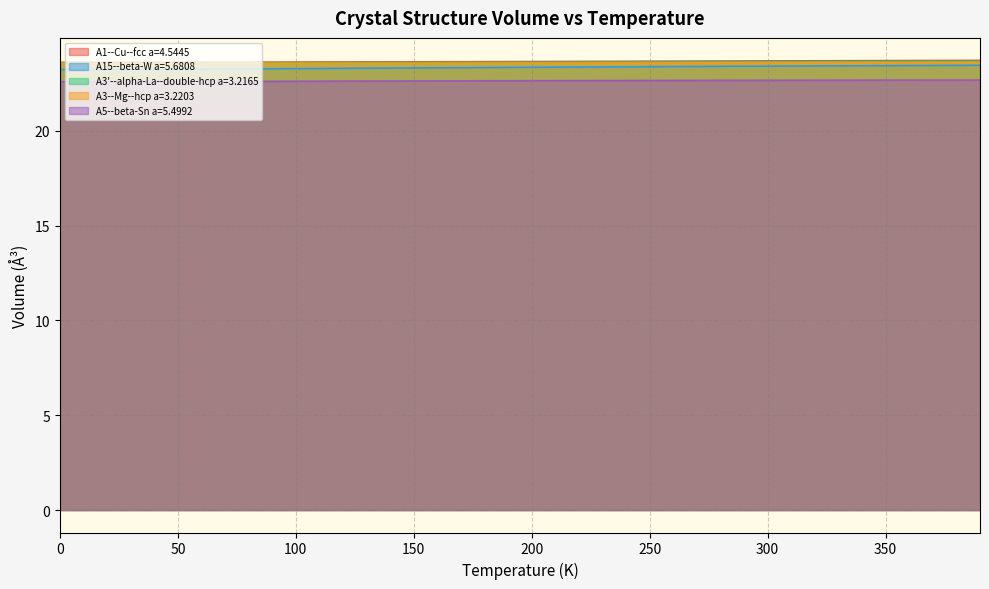

Which has a higher value, 300.0 or 100.0?

300.0